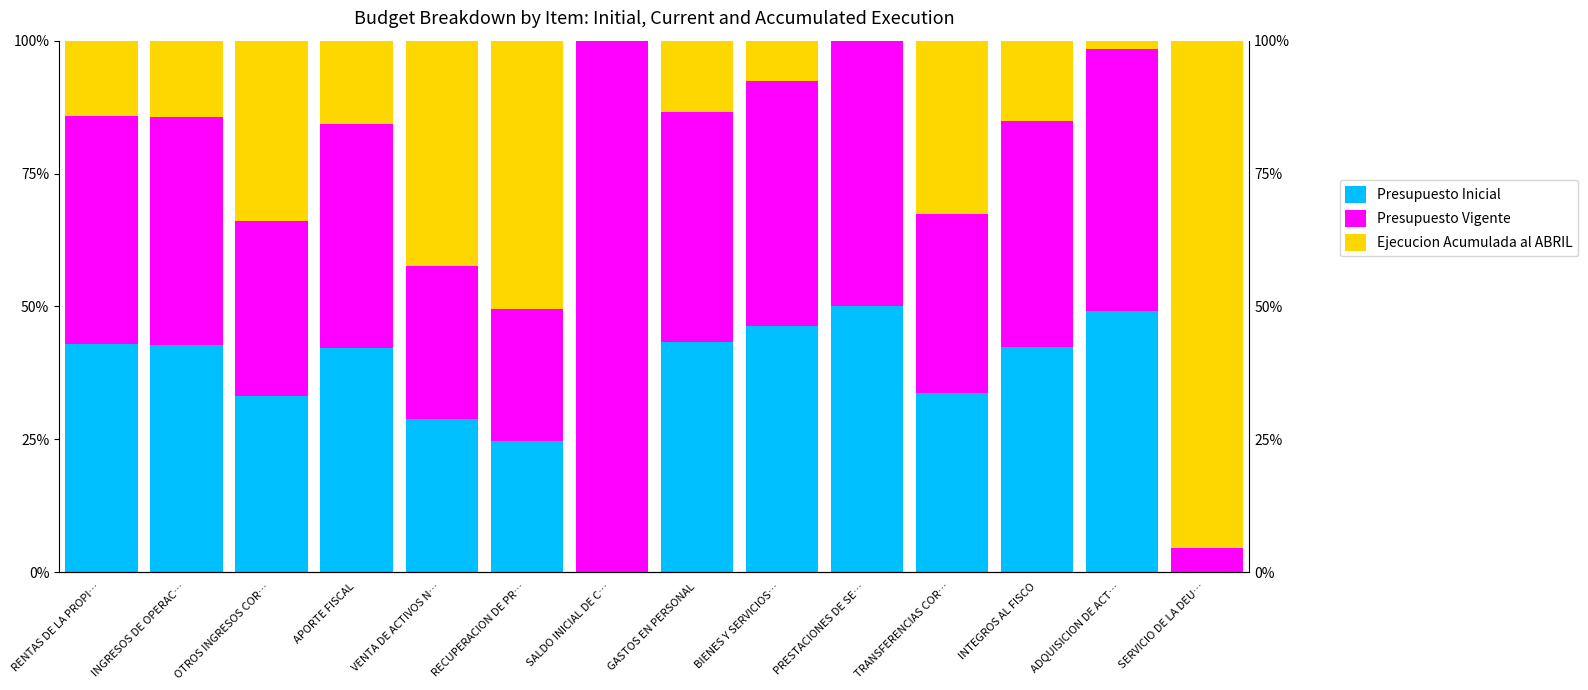

Which has a higher value, APORTE FISCAL or TRANSFERENCIAS COR…?

APORTE FISCAL